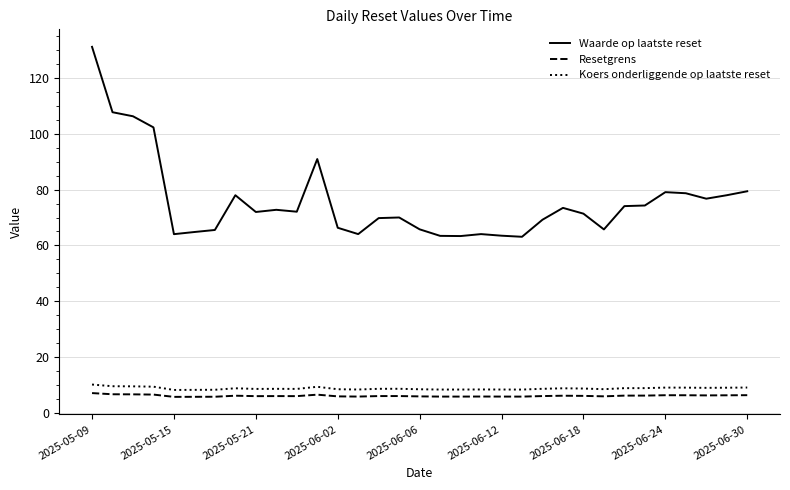

What is the minimum value shown in the chart?

5.8